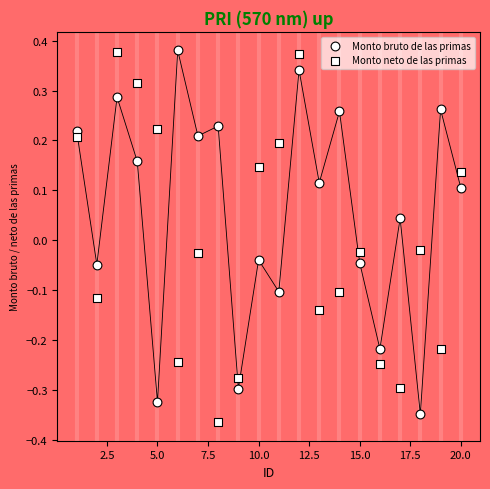

How many points are shown in the scatter plot?

40